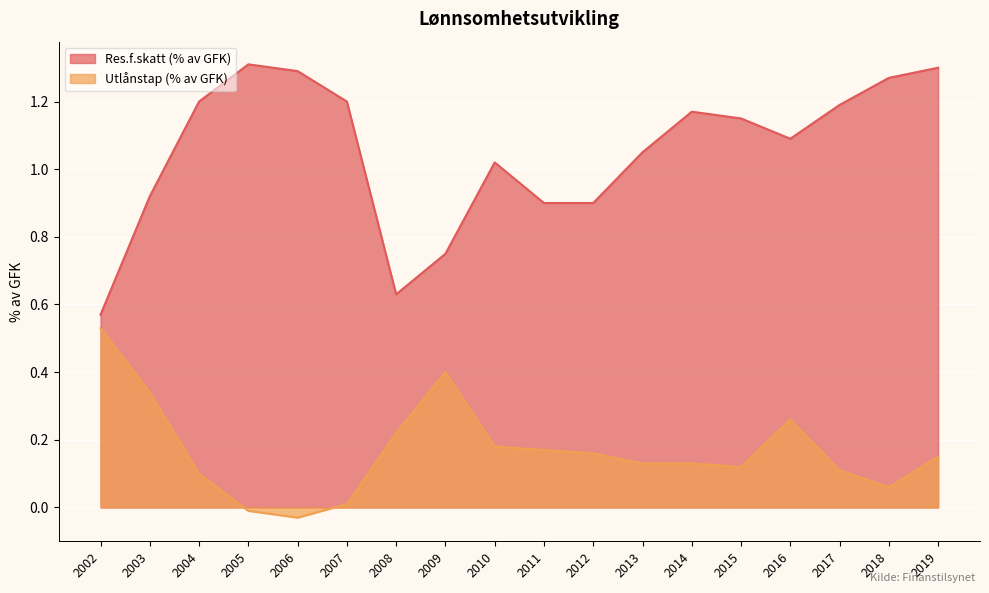

The Utlånstap (% av GFK) series shows -0.0 at 2005. True or false?

False